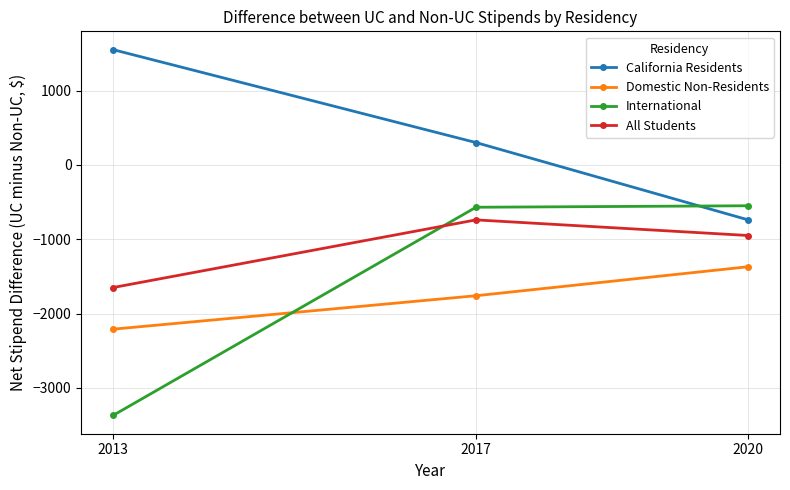

What are all the series names shown in the legend?

California Residents, Domestic Non-Residents, International, All Students